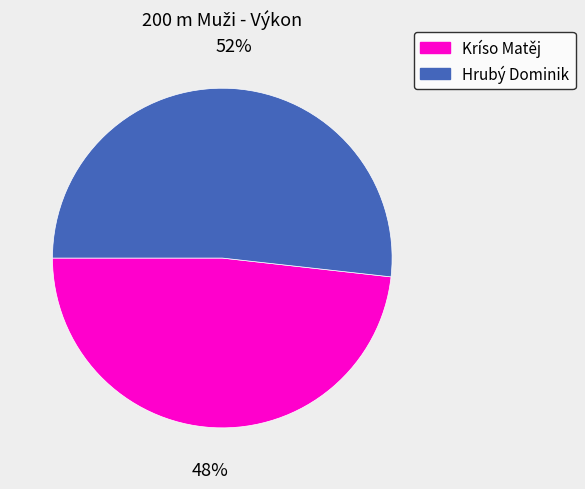

To the nearest percent, what is the difference between the Hrubý Dominik and Kríso Matěj slice percentages?

4%